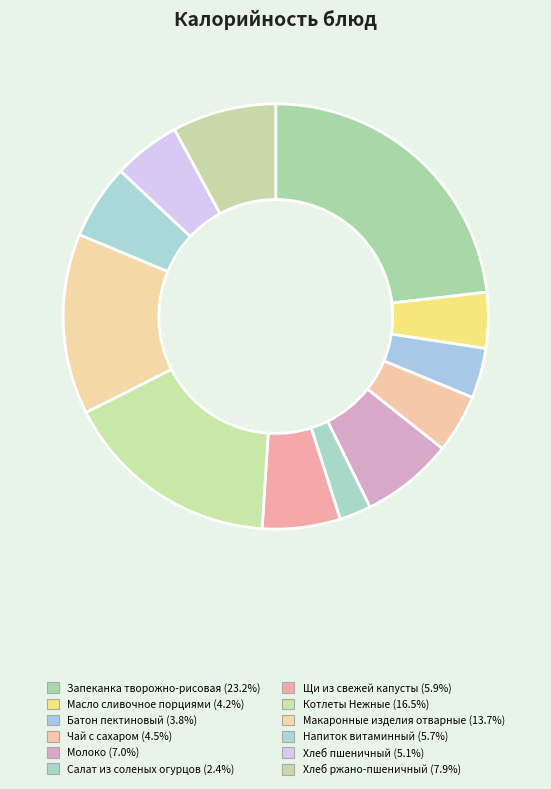

To the nearest percent, what is the combined percentage of Чай с сахаром and Макаронные изделия отварные?

18%